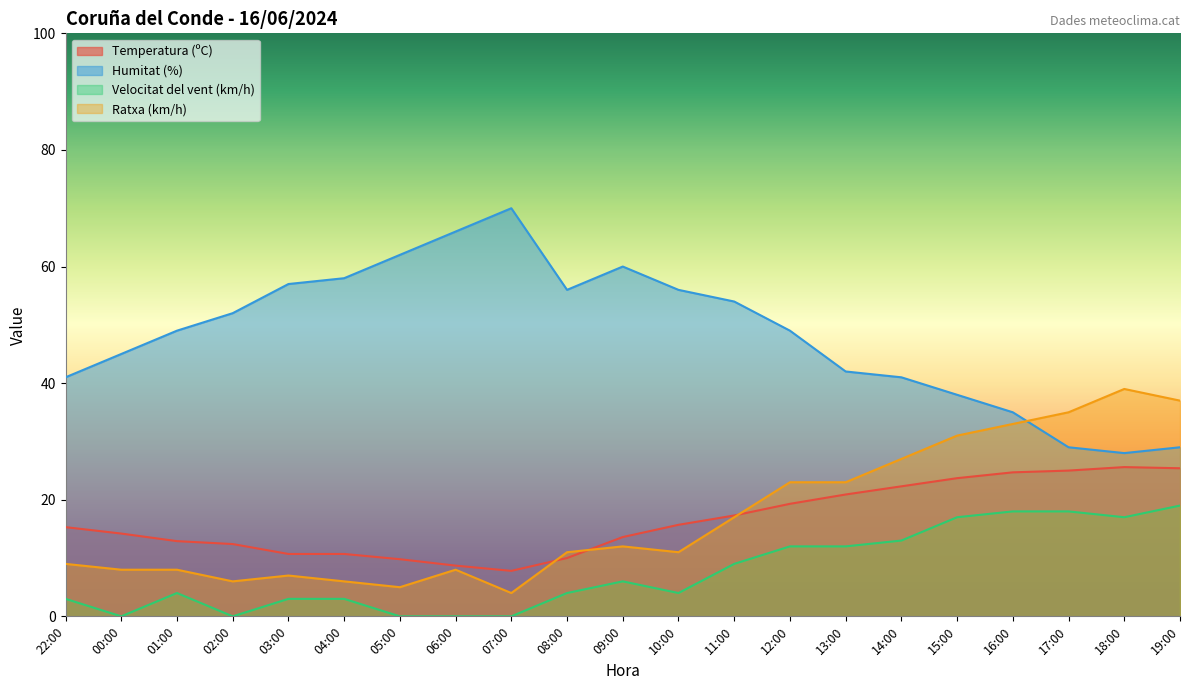

What is the spread (max minus min) of values at 00:00?

45.0